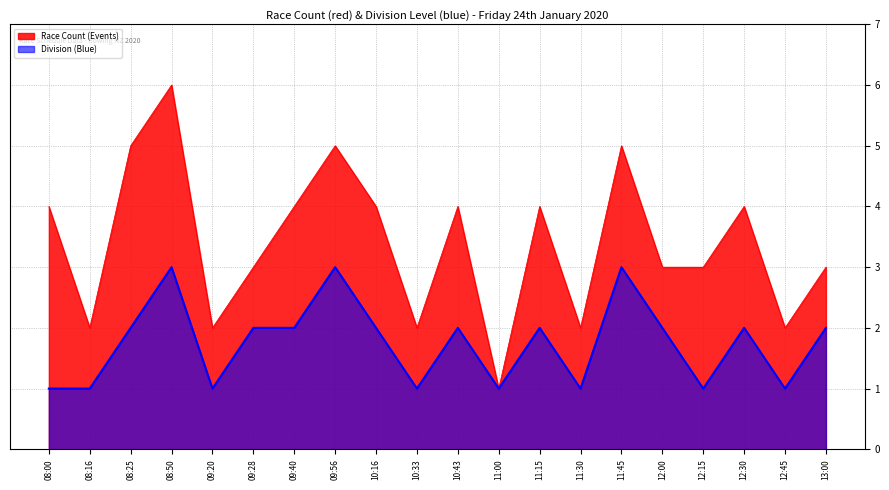

How many Race Count (Events) values are between 2 and 4?

15